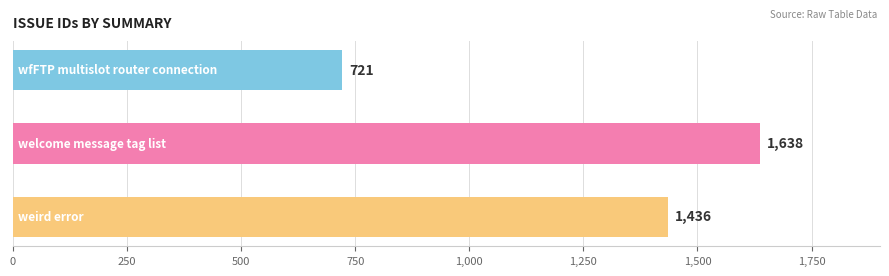

How many values are between 721 and 1638?

3